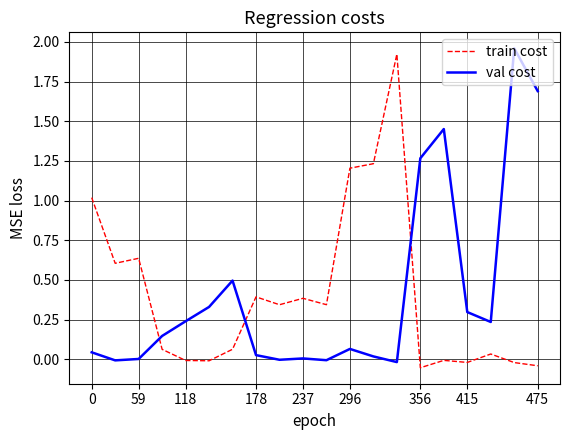

True or false: train cost and val cost intersect in this chart.

True